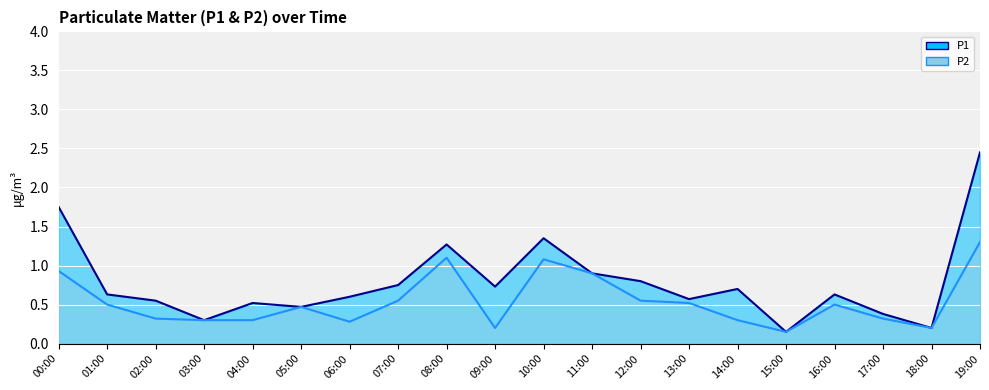

What is the difference between the P1 line values at 04:00 and 06:00?

0.1